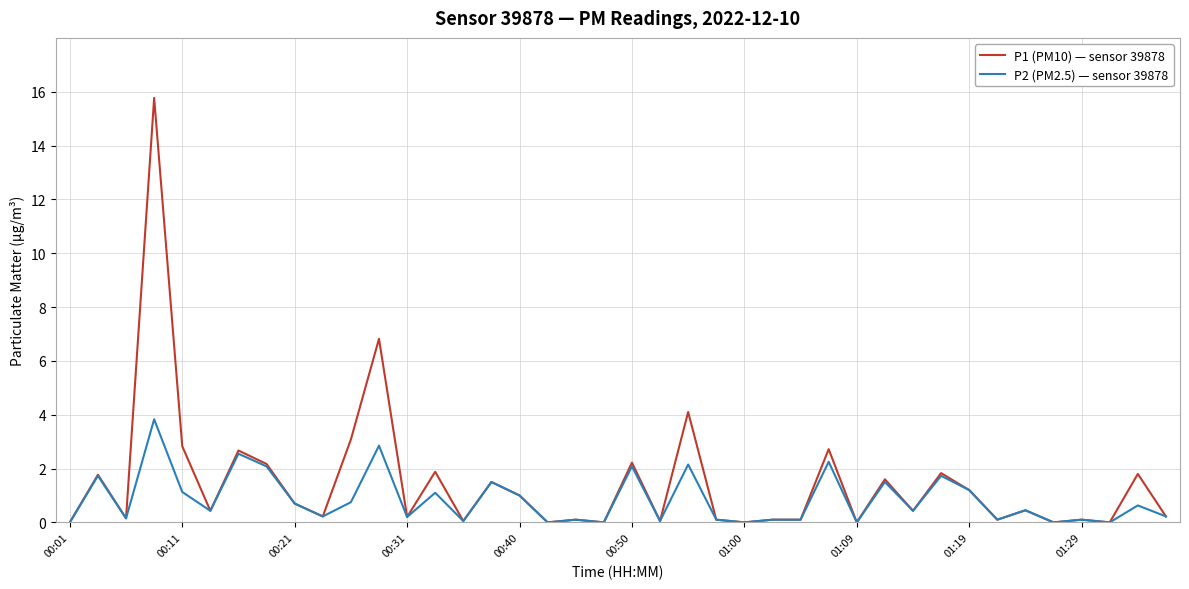

List the series in order of their peak value, lowest first.

P2 (PM2.5) — sensor 39878, P1 (PM10) — sensor 39878